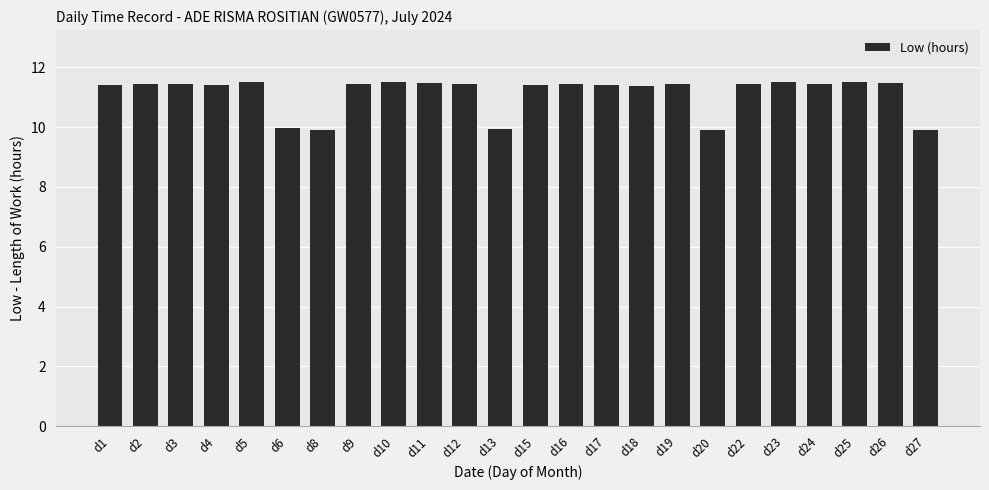

Approximately how many times larger is the value at d9 compared to d27?

1.2